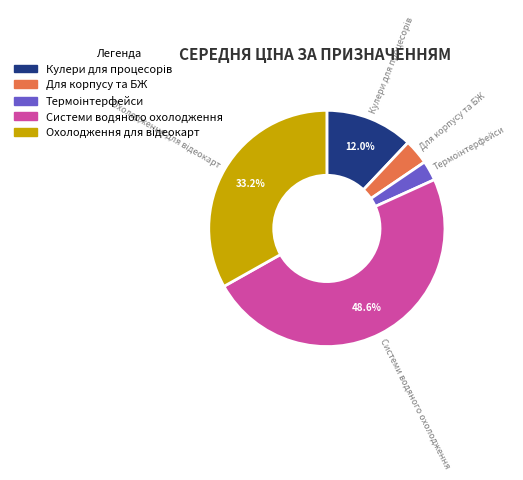

What is the largest slice in the pie chart?

Системи водяного охолодження